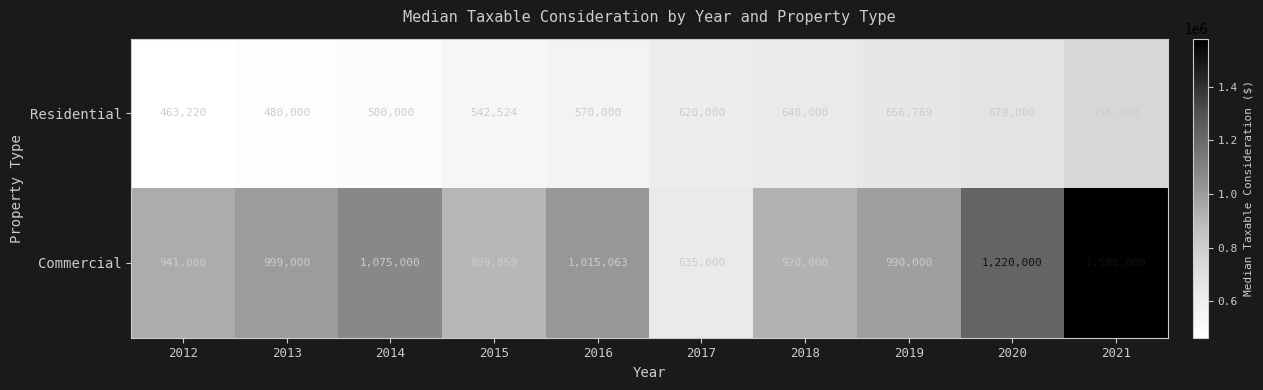

At which category does the chart reach its peak across all series?

2021